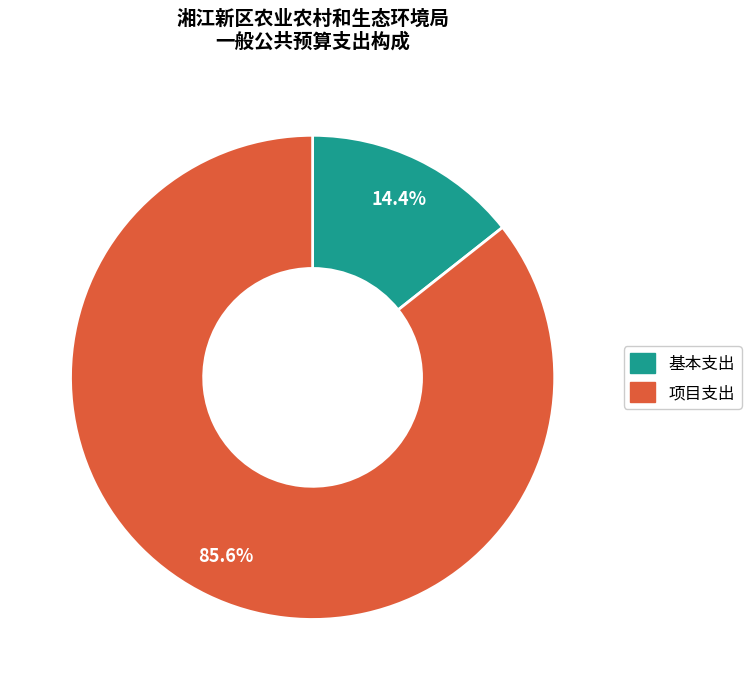

Which slice is the largest?

项目支出